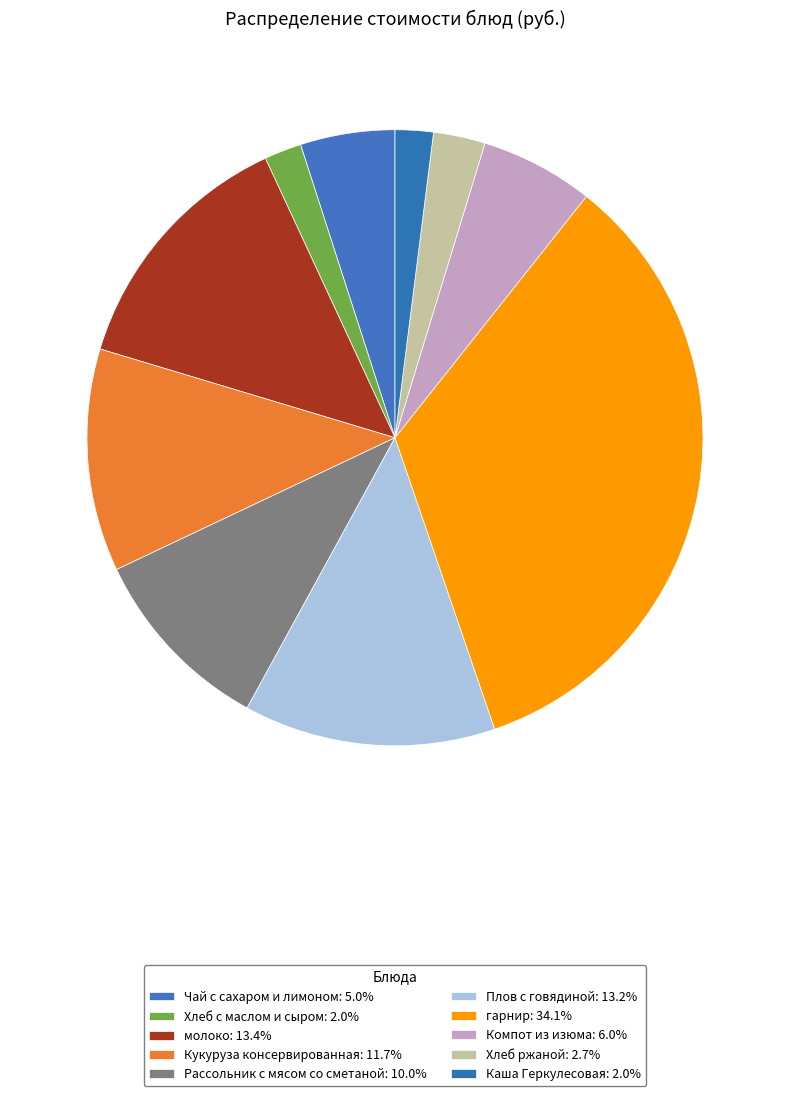

Does Рассольник с мясом со сметаной account for over 50% of the chart?

No